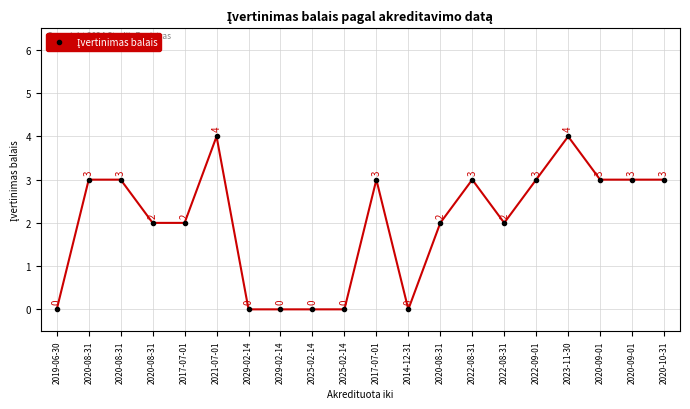

How many lines are shown in the chart?

1